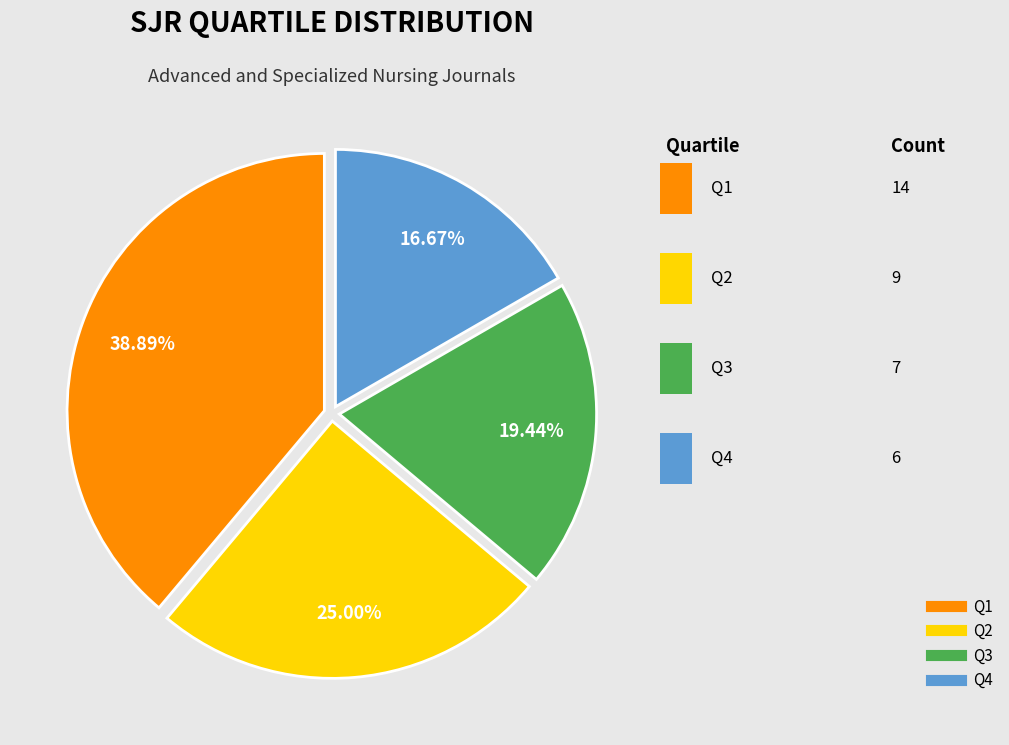

To the nearest percent, what is the difference between the Q3 and Q1 slice percentages?

19%